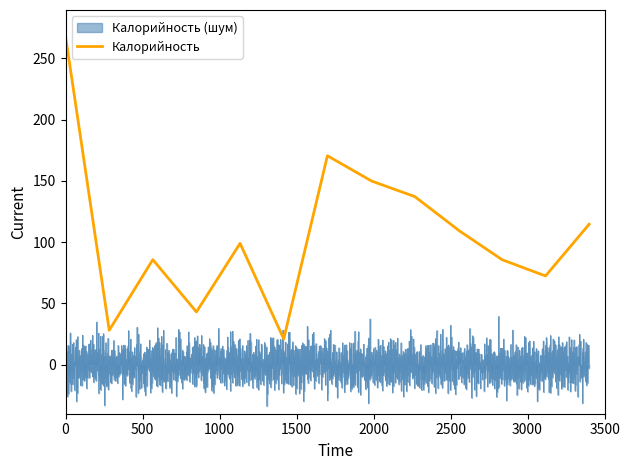

What is the value of the Калорийность point at the 8th from the left?

150.0